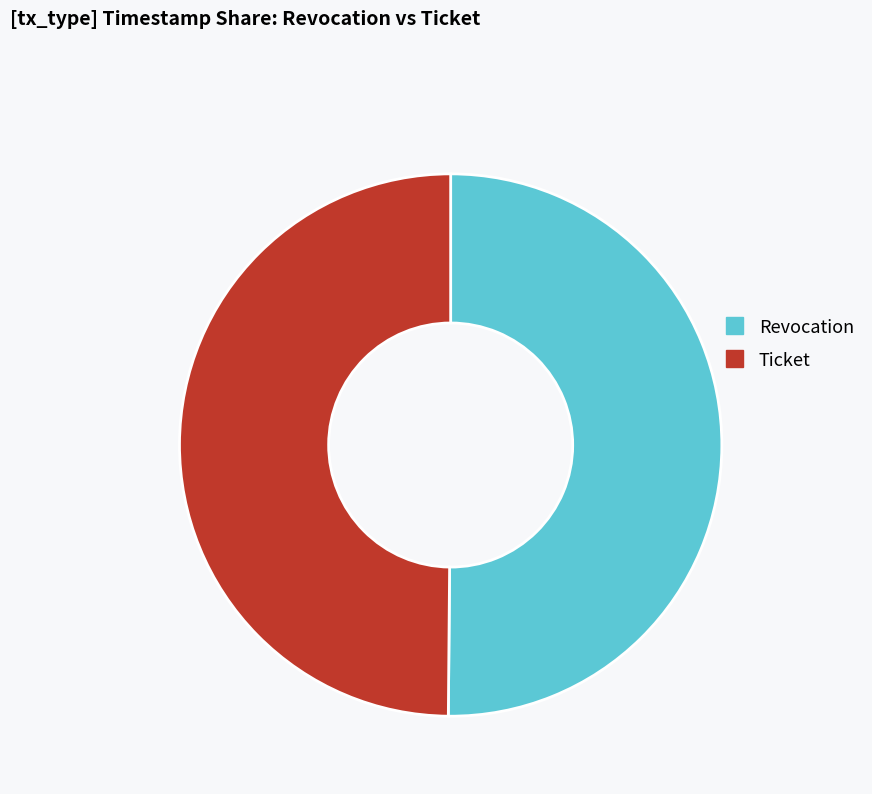

Combined, do Ticket and Revocation account for over 50%?

Yes